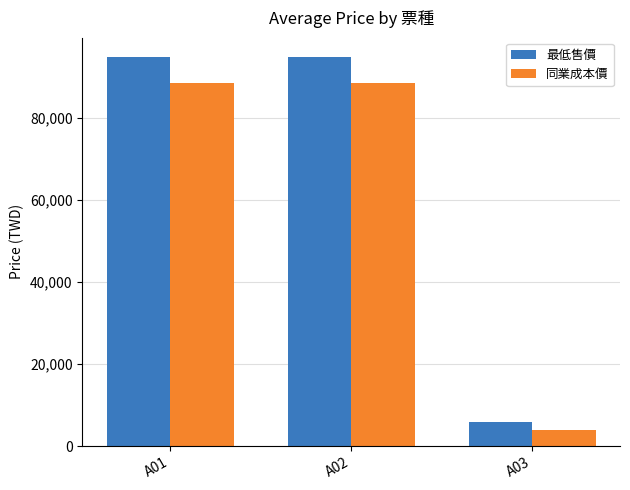

List the series in order of their overall mean, highest first.

最低售價, 同業成本價